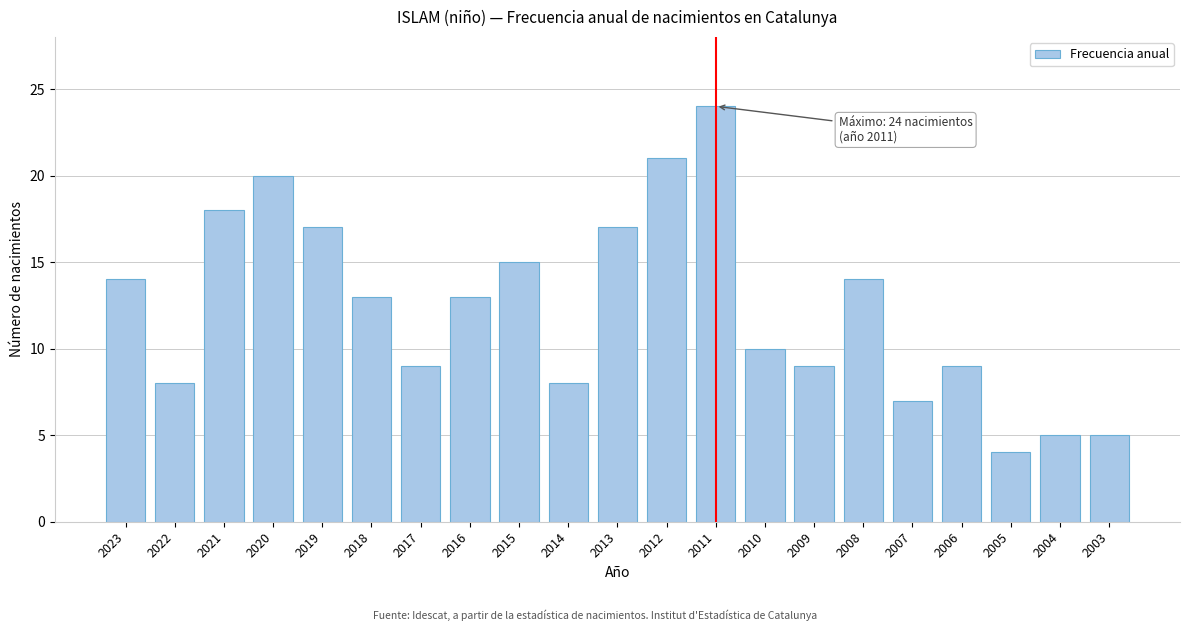

Reading left to right, list all the values displayed in this chart.

2023=14	2022=8	2021=18	2020=20	2019=17	2018=13	2017=9	2016=13	2015=15	2014=8	2013=17	2012=21	2011=24	2010=10	2009=9	2008=14	2007=7	2006=9	2005=4	2004=5	2003=5